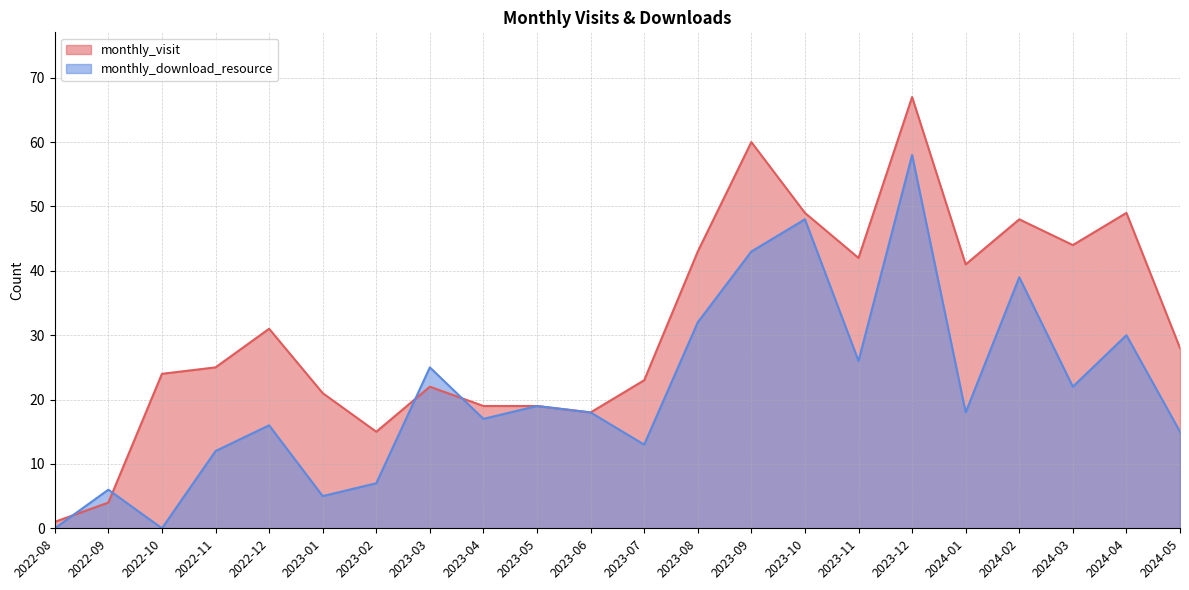

The monthly_download_resource series shows 17 at 2023-04. True or false?

True